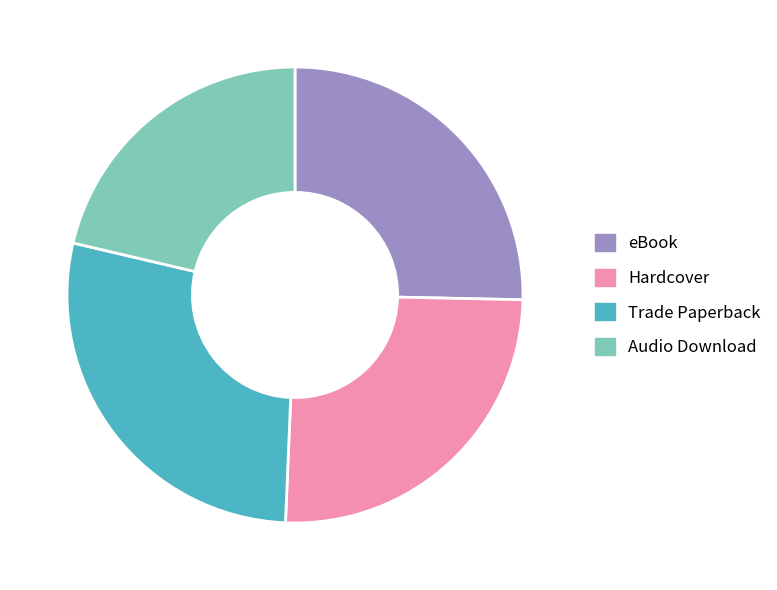

Do Audio Download and Trade Paperback together represent more than half of the pie?

No